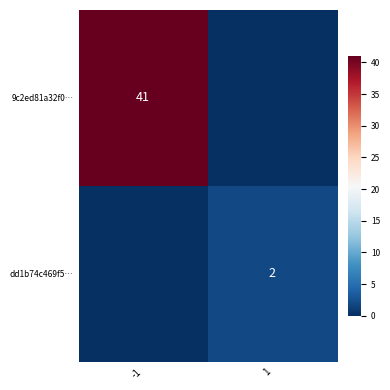

Between -1 and 1, which series saw the biggest shift?

9c2ed81a32f0…